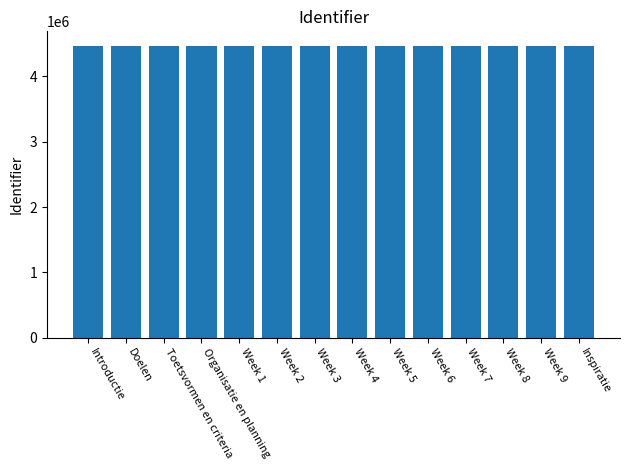

What is the label of the 1st bar from the left?

Introductie